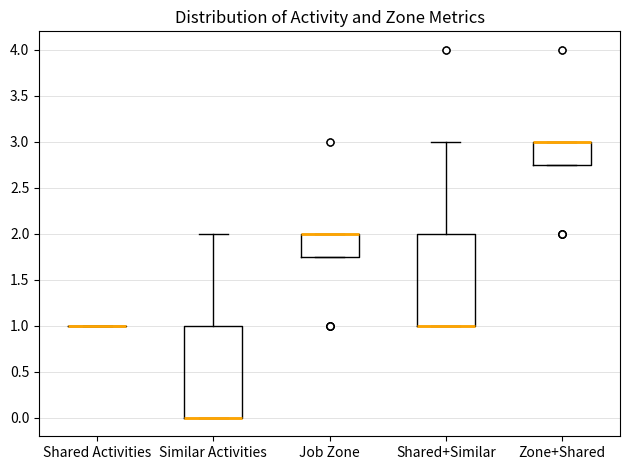

Reading left to right, transcribe this box plot: for each box, give where its median line is, the range the box spans, and where its two whiskers end, as read against the y-axis. The values are not printed on the chart, so give them approximately, as read against the axis.

Shared Activities: box collapsed to a line at 1.00, whiskers 1.00 to 1.00
Similar Activities: median 0.00 (drawn on the box's lower edge), box 0.00 to 1.00, whiskers 0.00 to 2.00
Job Zone: median 2.00 (drawn on the box's upper edge), box 1.75 to 2.00, whiskers 1.75 to 2.00
Shared+Similar: median 1.00 (drawn on the box's lower edge), box 1.00 to 2.00, whiskers 1.00 to 3.00
Zone+Shared: median 3.00 (drawn on the box's upper edge), box 2.75 to 3.00, whiskers 2.75 to 3.00